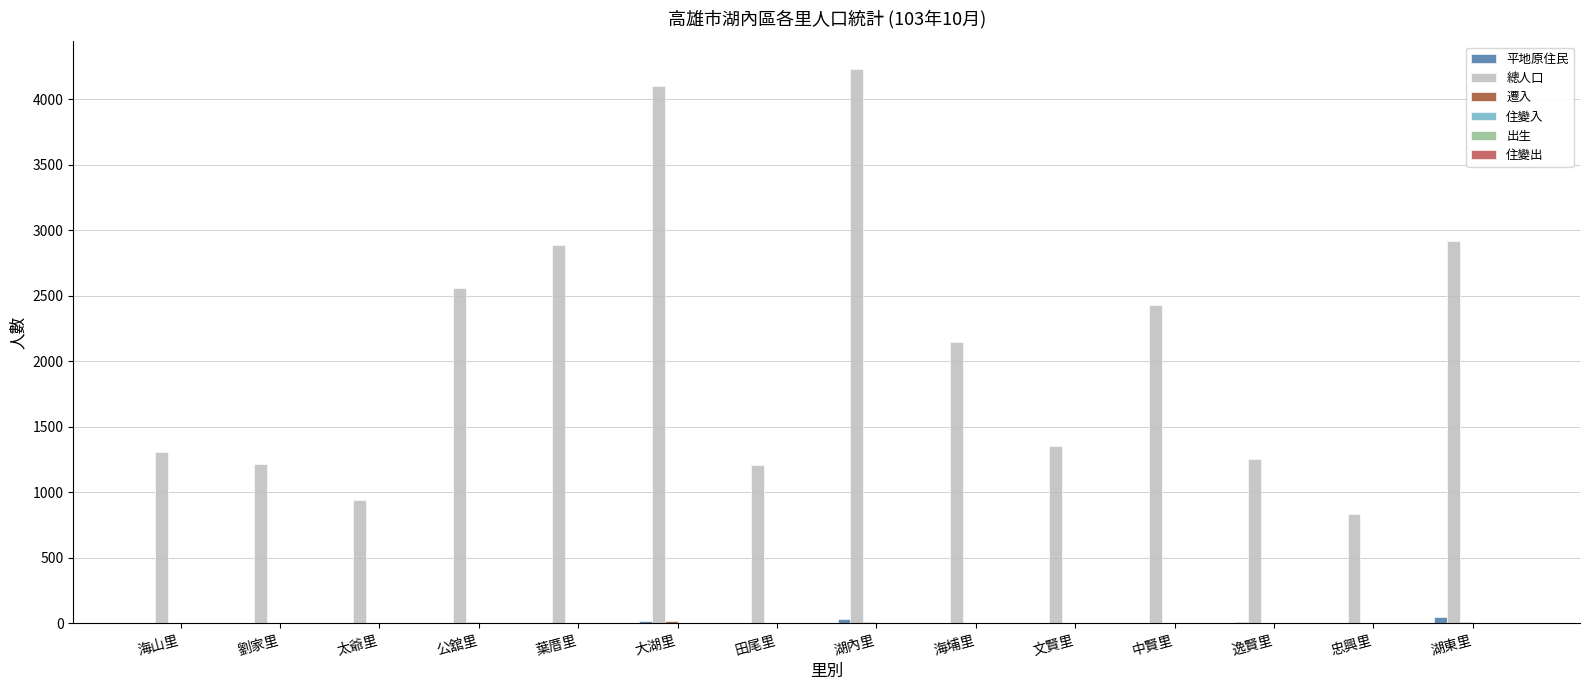

Is it true that 總人口 equals 1671 at 田尾里?

False